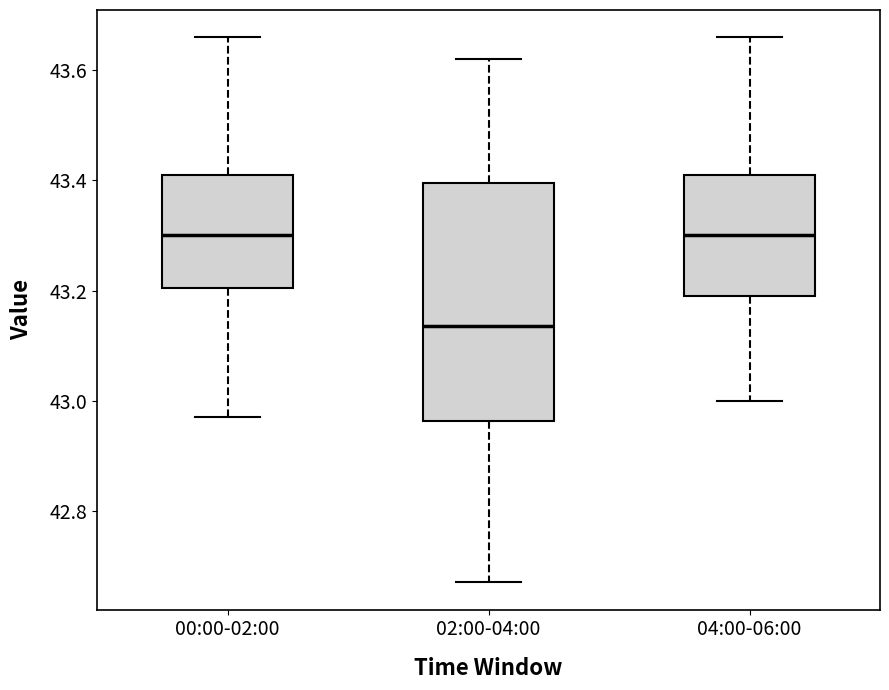

Where does the median line of the box for 02:00-04:00 sit on the y-axis? The values are not printed on the chart, so give them approximately, as read against the axis.

43.14